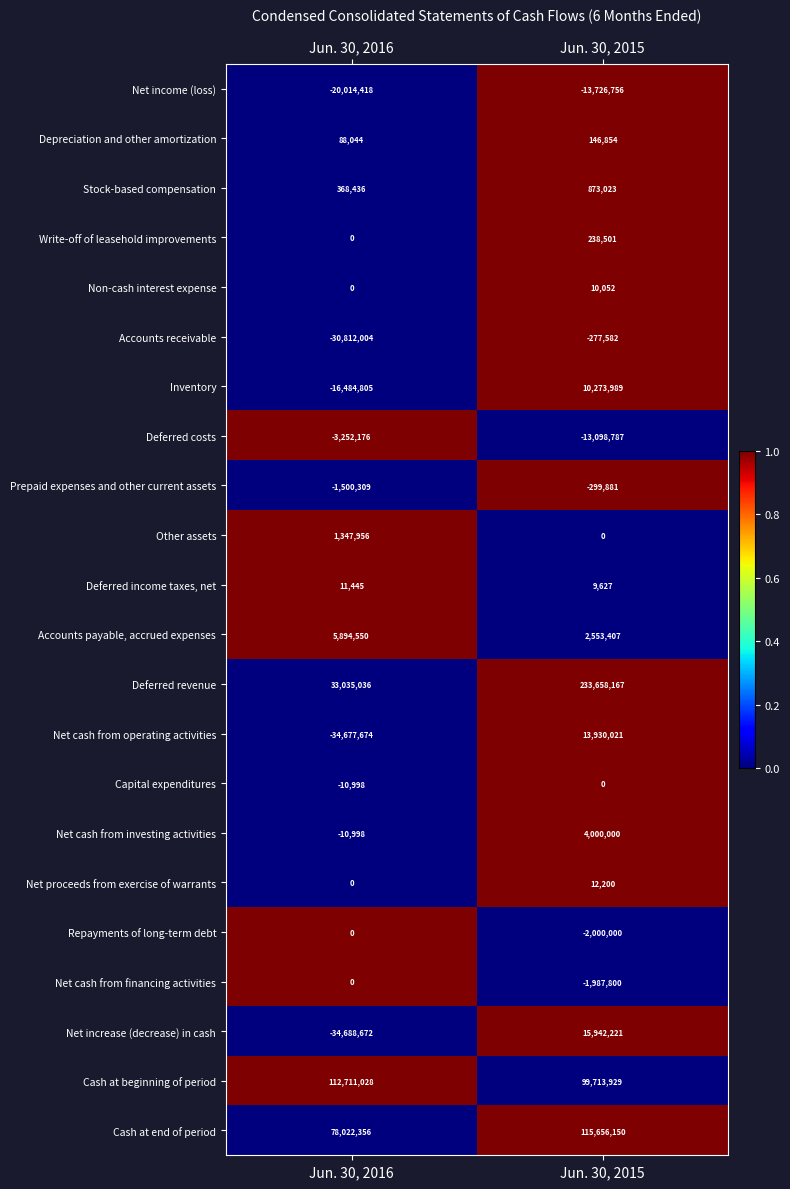

Which series has the largest total across all categories?

Deferred revenue